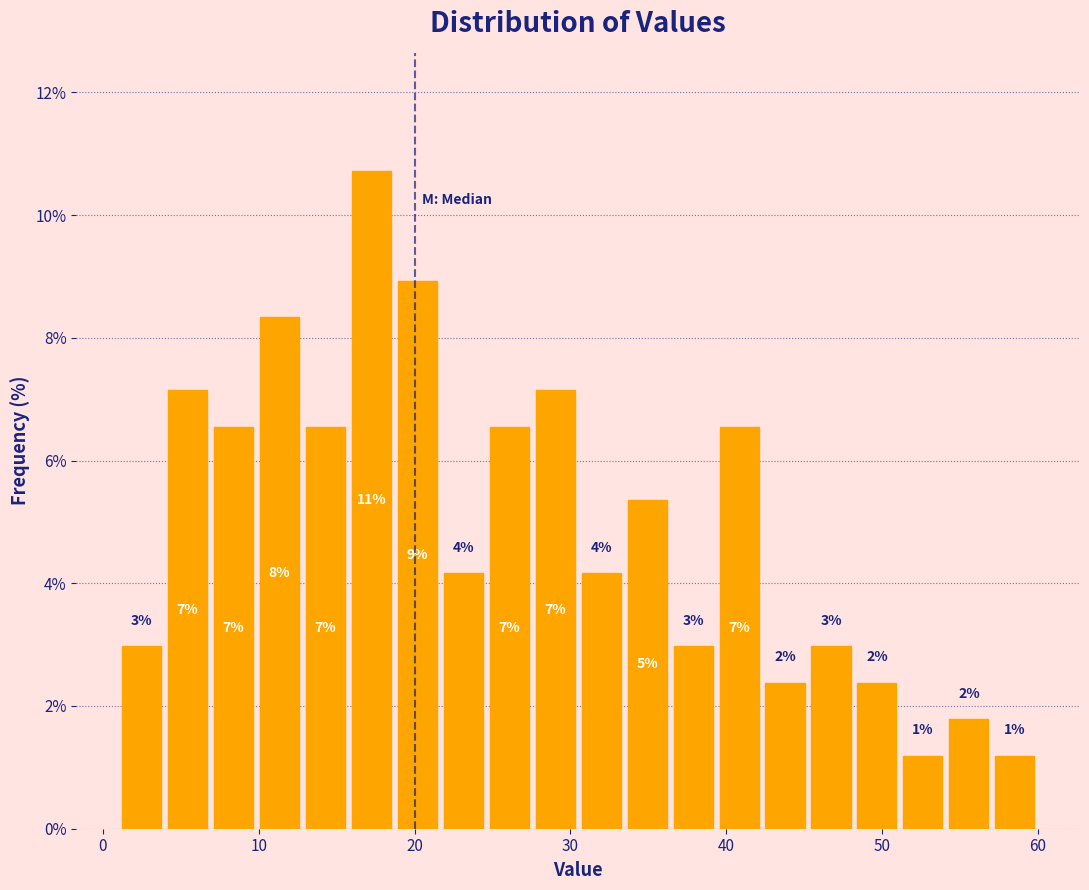

Read against the x-axis, roughly where is the centre of the tallest bar?

17